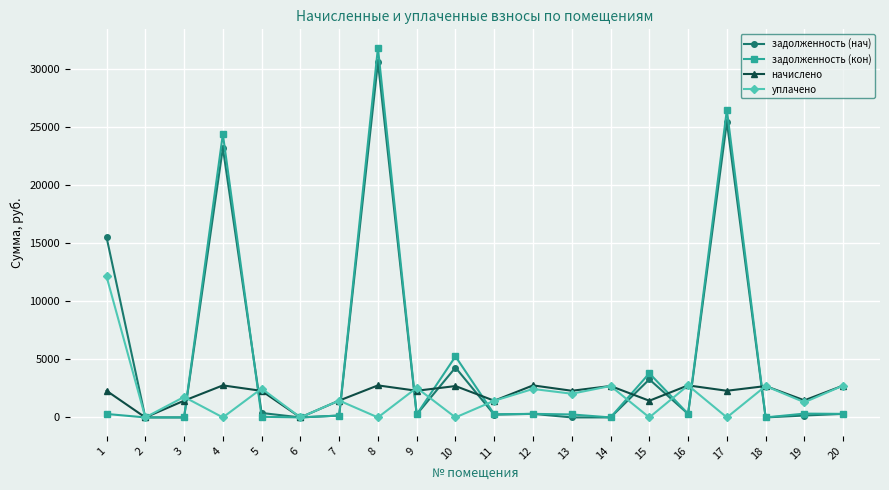

The value of задолженность (нач) at 4 is 23199.5. True or false?

True